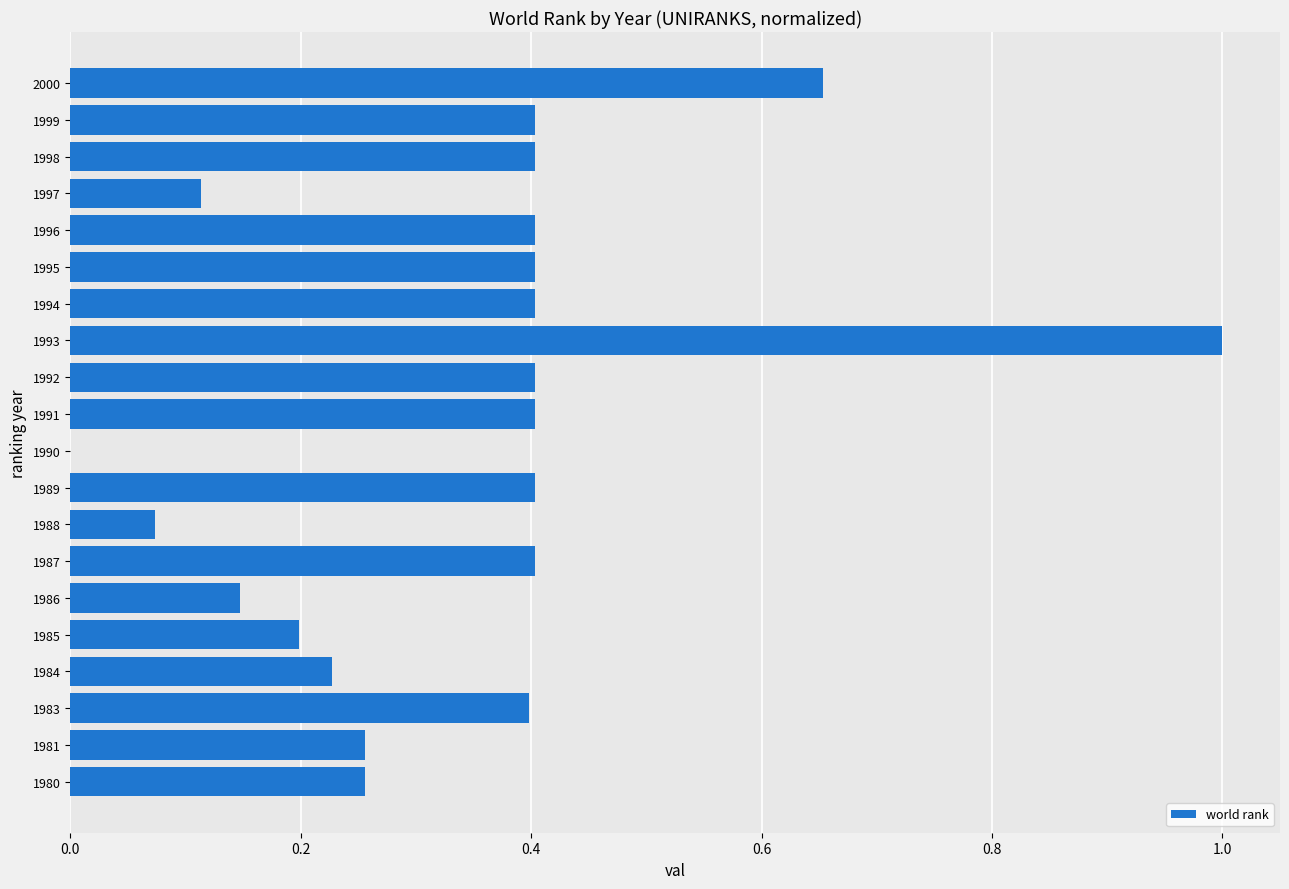

How many series are shown in this chart?

1